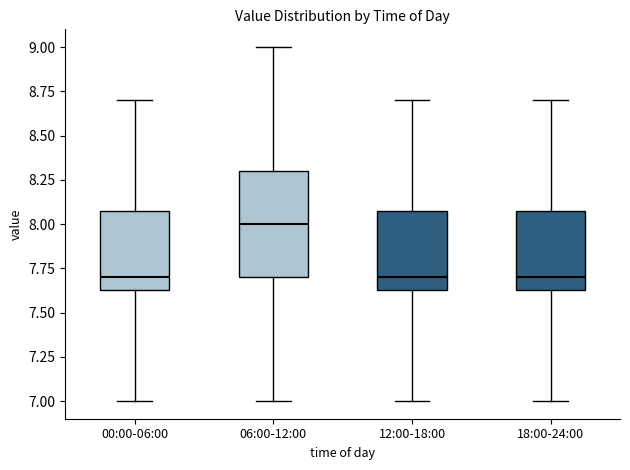

Comparing the boxes themselves (not the whiskers), which one is the tallest?

06:00-12:00